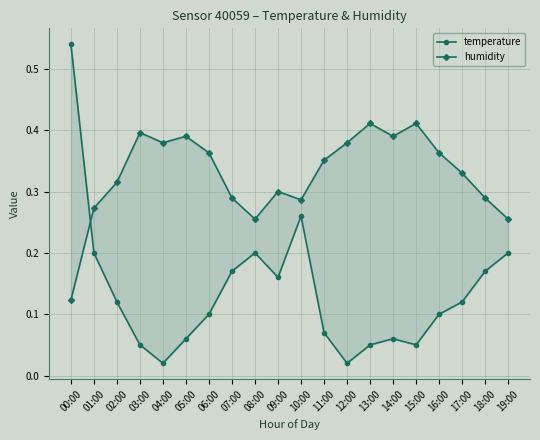

What is the average value of the temperature series?

0.1